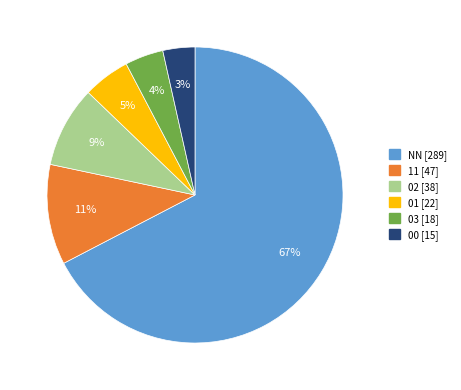

Is it true that 00 is 14% of the pie?

False